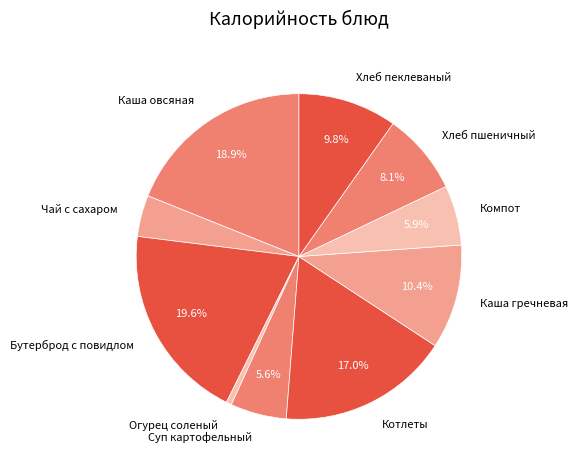

What is the ratio of the value at Суп картофельный to the value at Каша овсяная?

0.3